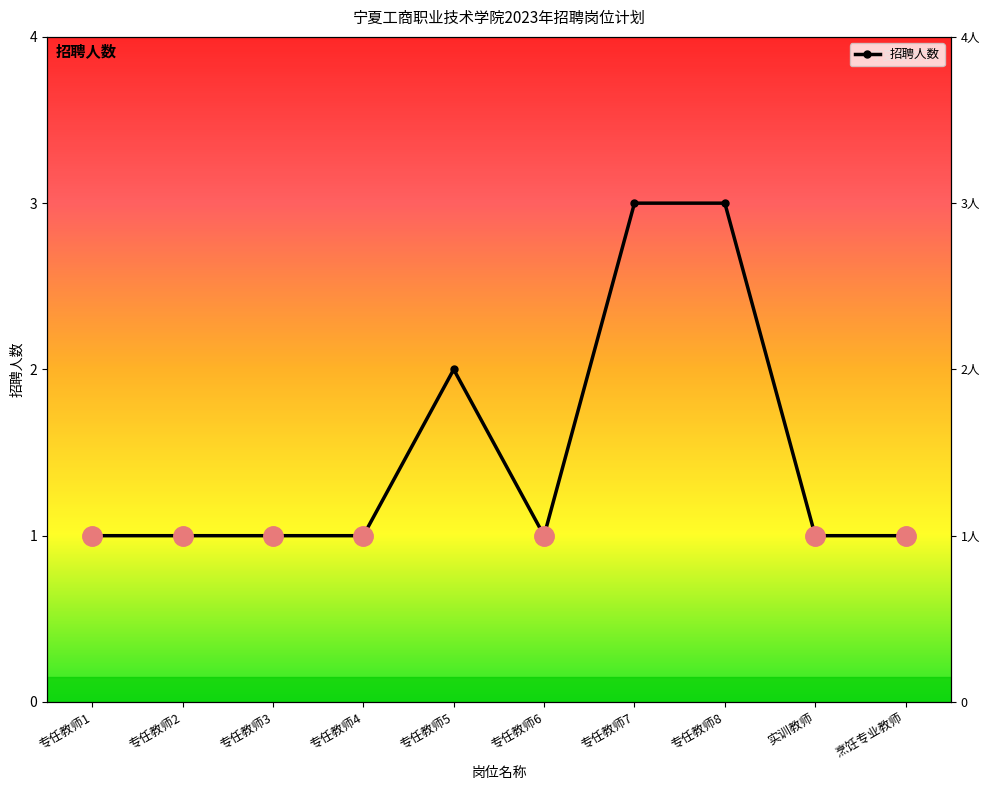

At which category does the data reach its first local valley?

专任教师6